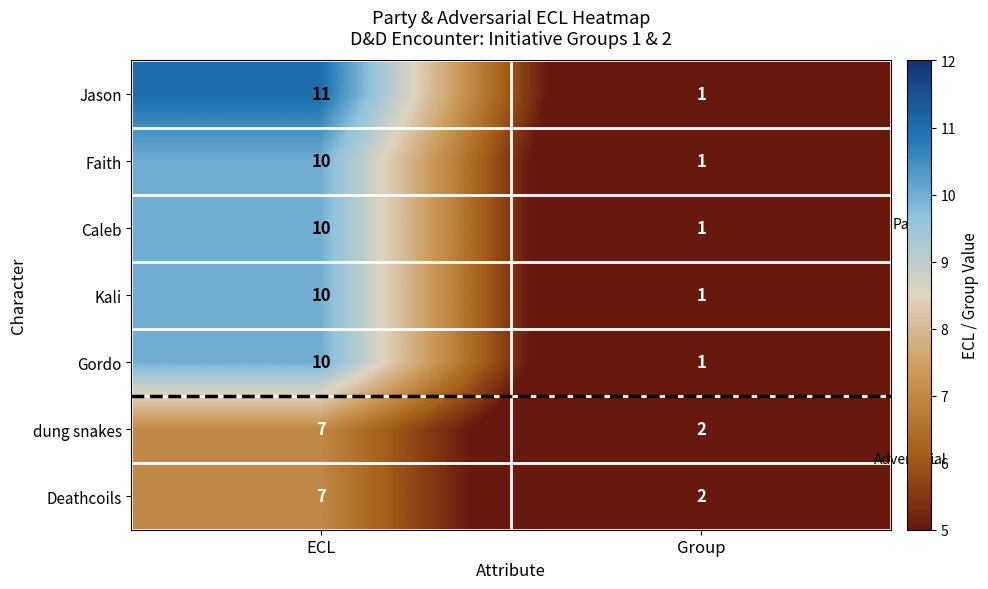

What is the difference between the maximum and minimum values in the Caleb series?

9